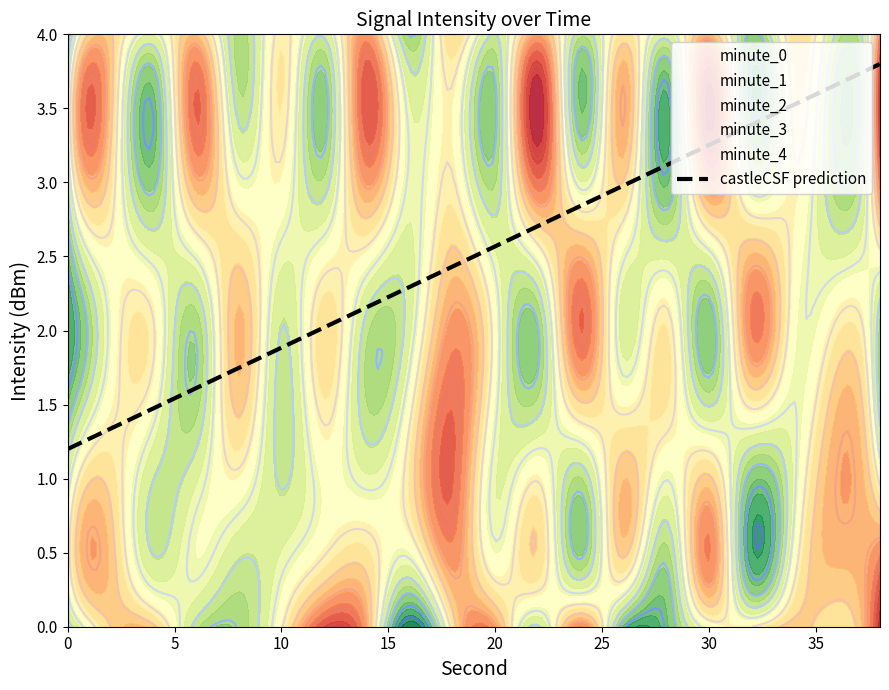

Where is the first local minimum for minute_2?

4